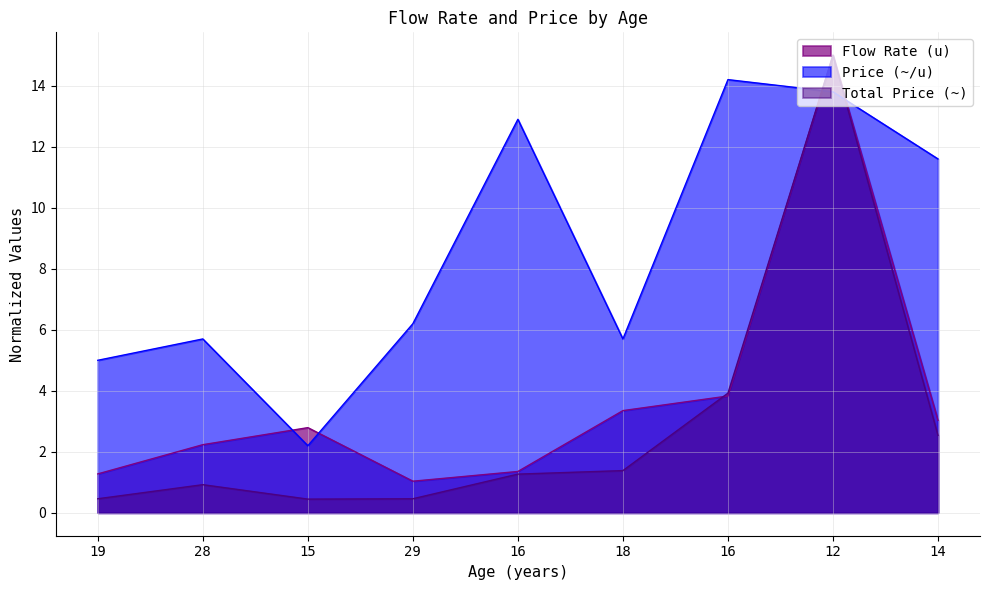

What is the difference between the maximum and minimum values in the Total Price (~) series?

14.6